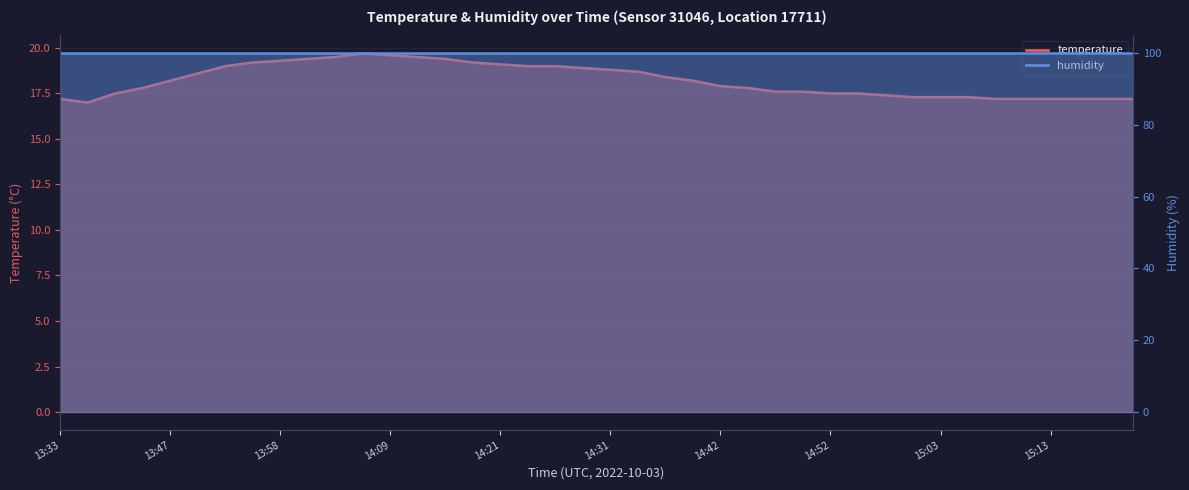

What is the difference between the maximum and minimum values?

2.7